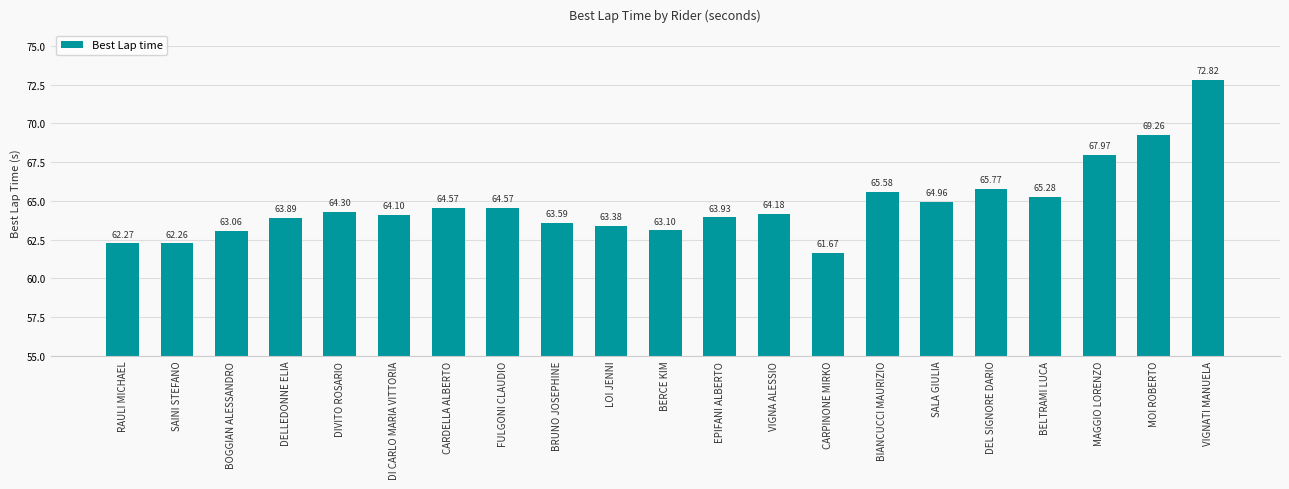

What is the greatest value displayed?

72.8